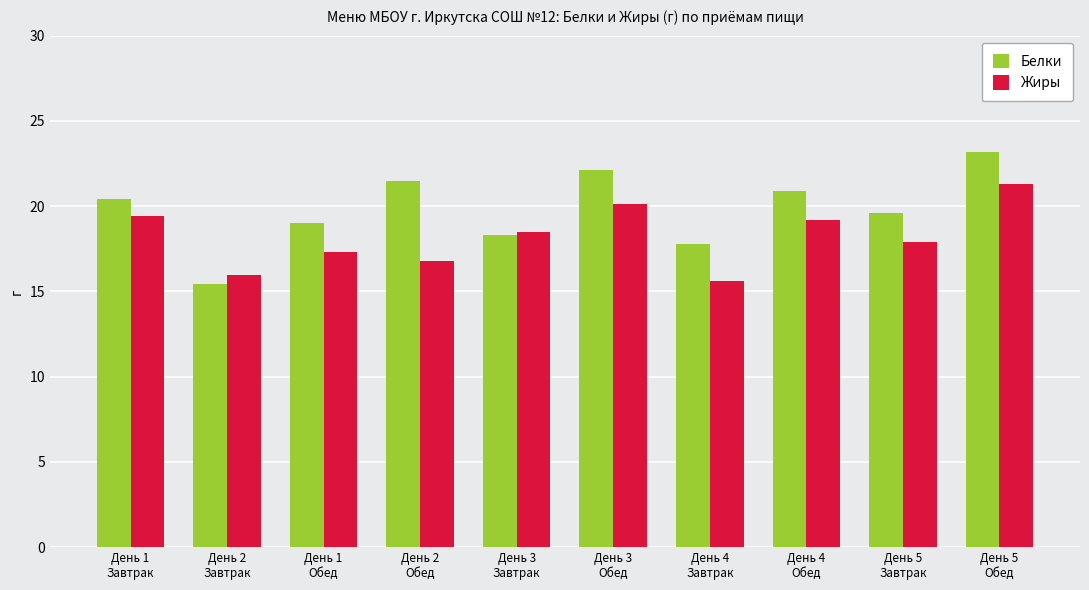

Which series has the largest total across all categories?

Белки